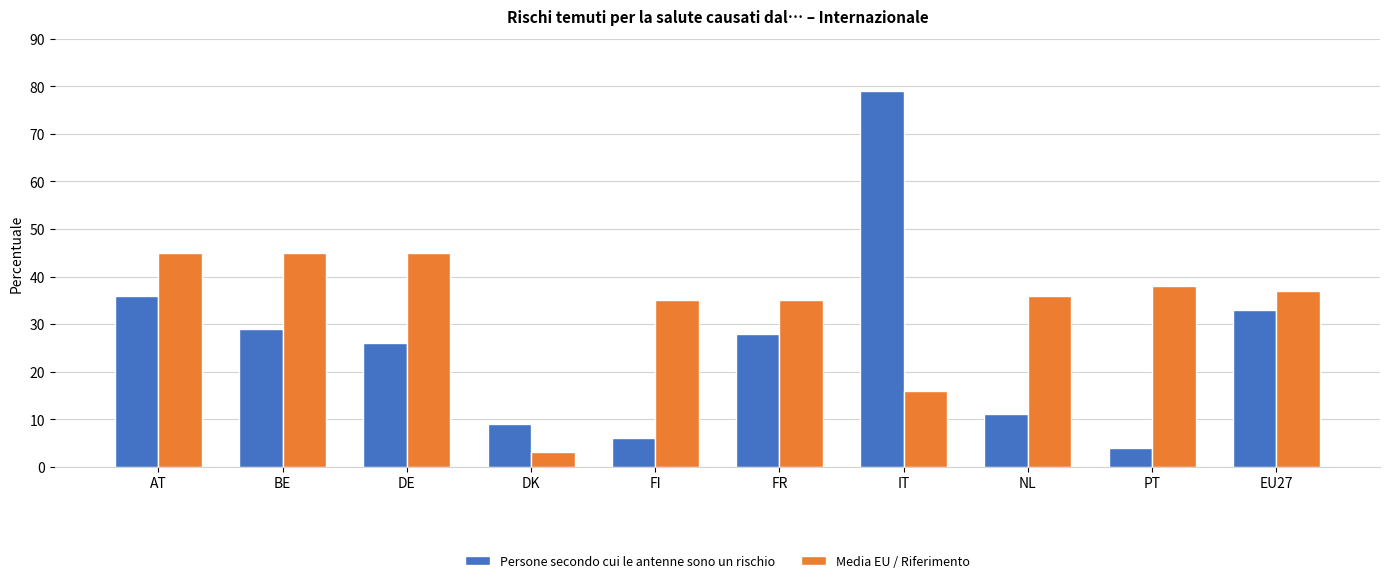

Which series has the widest spread of values?

Persone secondo cui le antenne sono un rischio